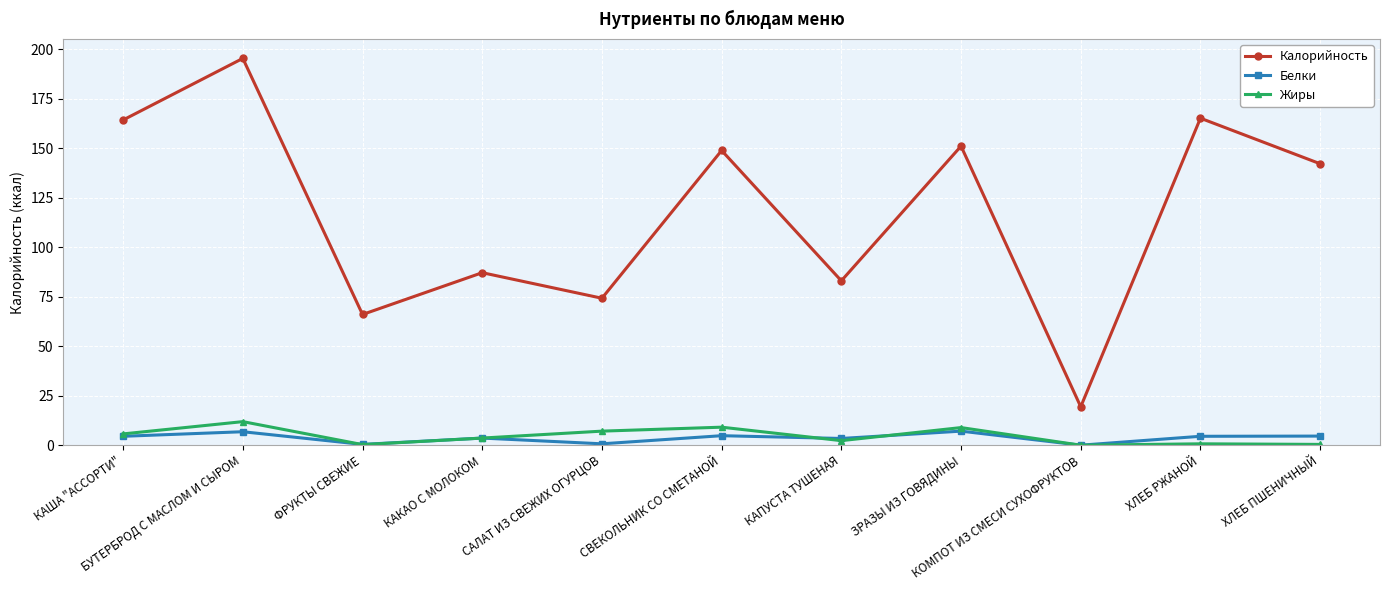

True or false: Жиры and Калорийность cross at least once.

False